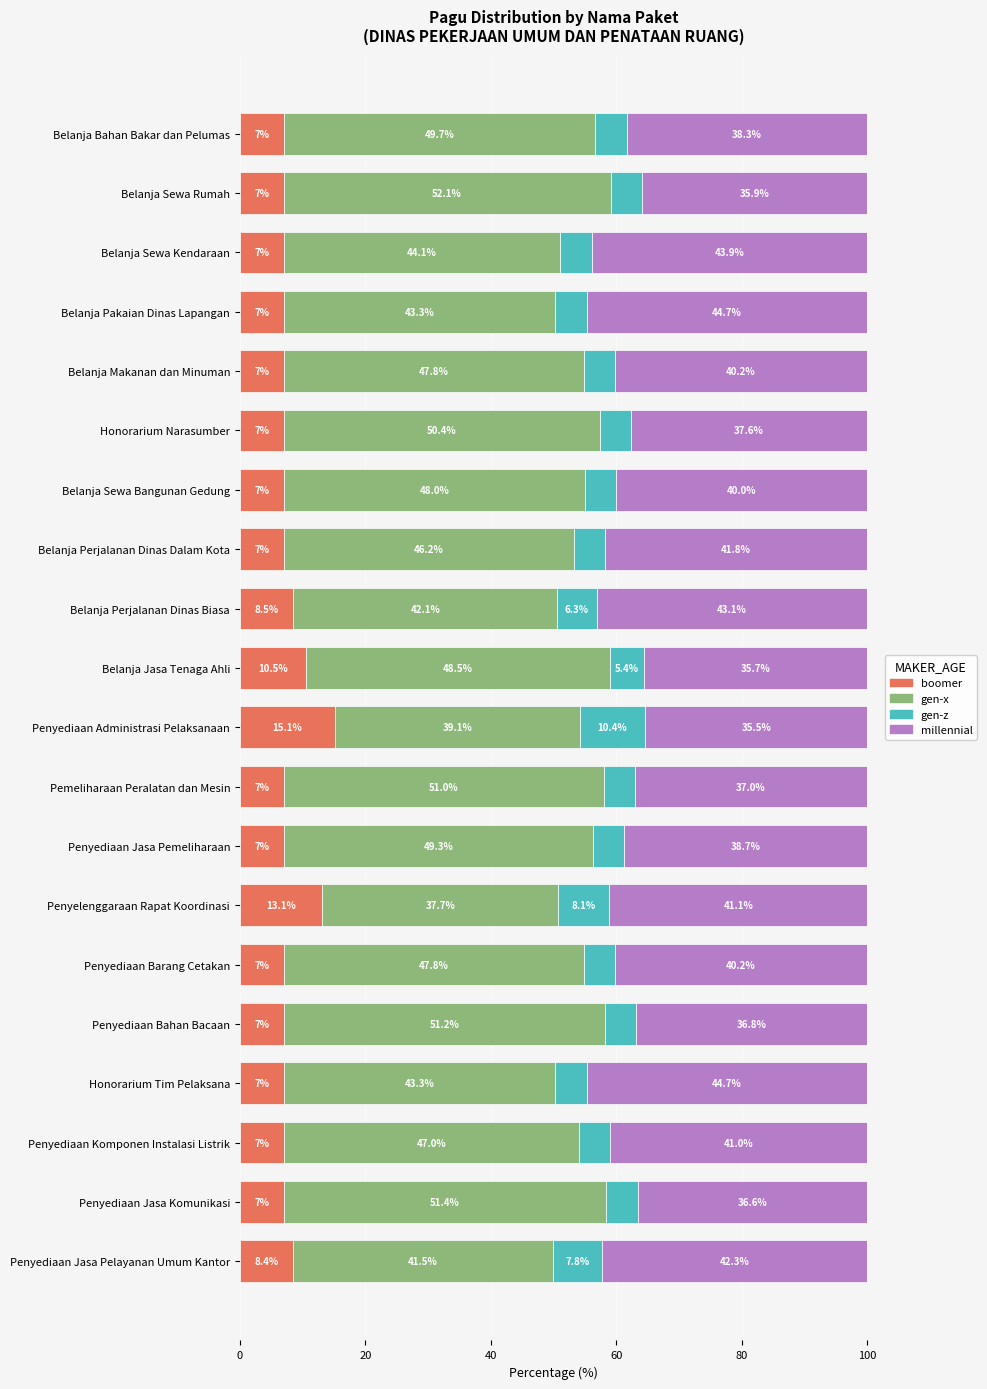

How many data points in boomer are above 7?

5